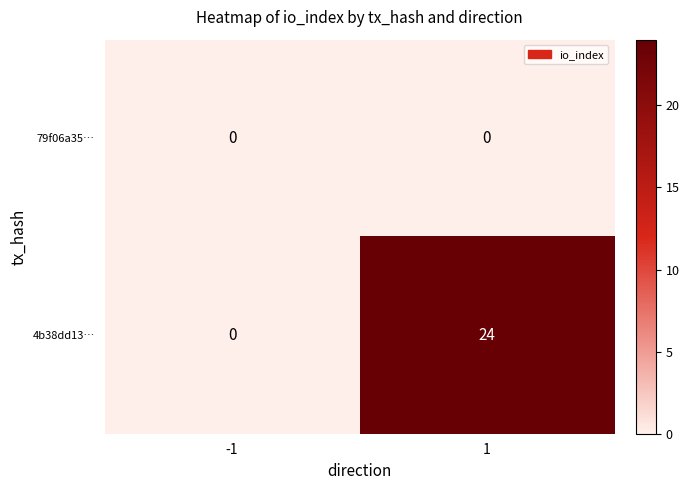

List the series in order of their peak value, lowest first.

79f06a35…, 4b38dd13…